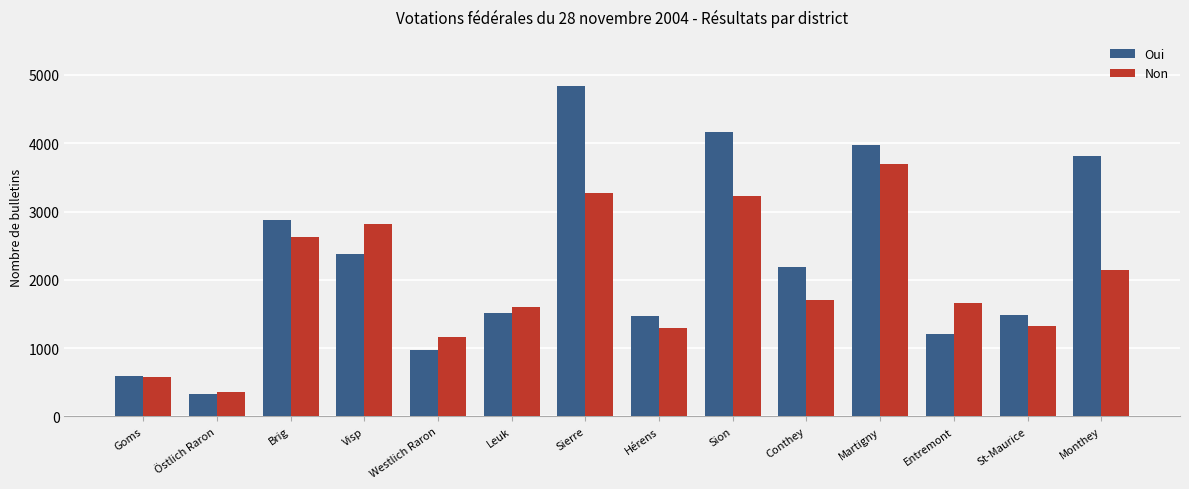

Rank the series by their average value, from lowest to highest.

Non, Oui